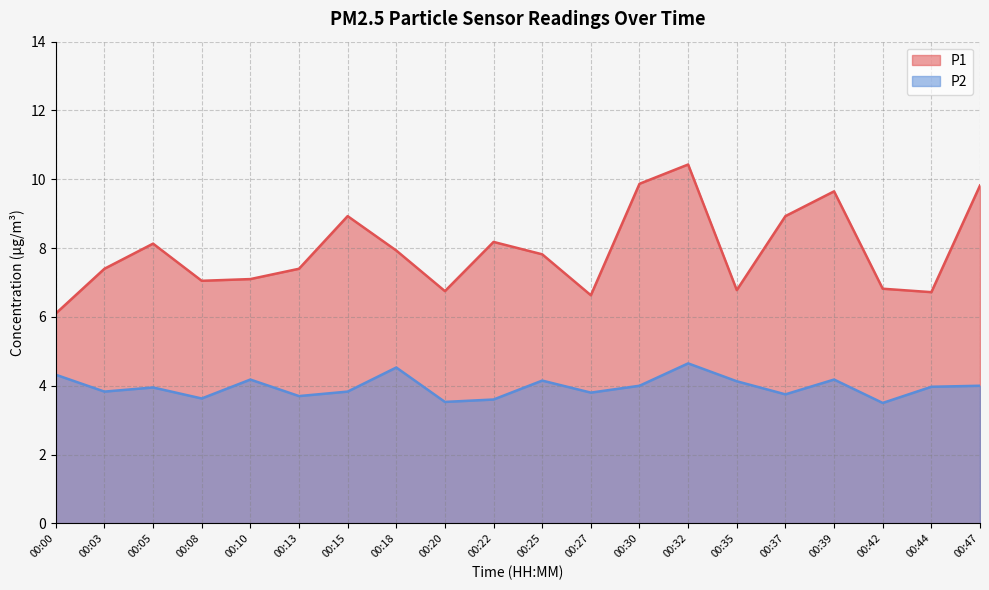

Rank the categories by P1 value from highest to lowest.

00:32, 00:30, 00:47, 00:39, 00:15, 00:37, 00:22, 00:05, 00:18, 00:25, 00:03, 00:13, 00:10, 00:08, 00:42, 00:35, 00:20, 00:44, 00:27, 00:00